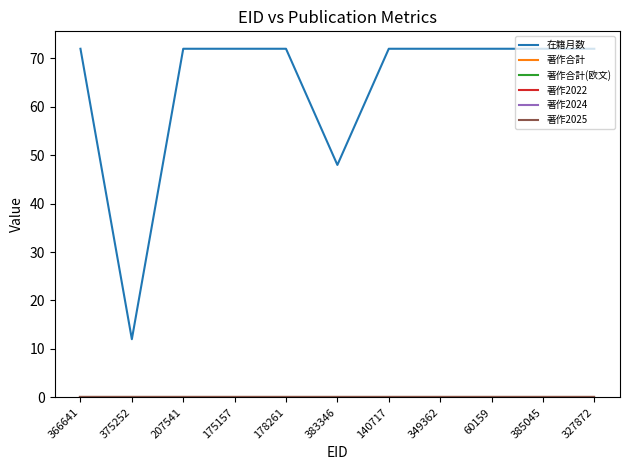

Does the chart have visible grid lines?

No